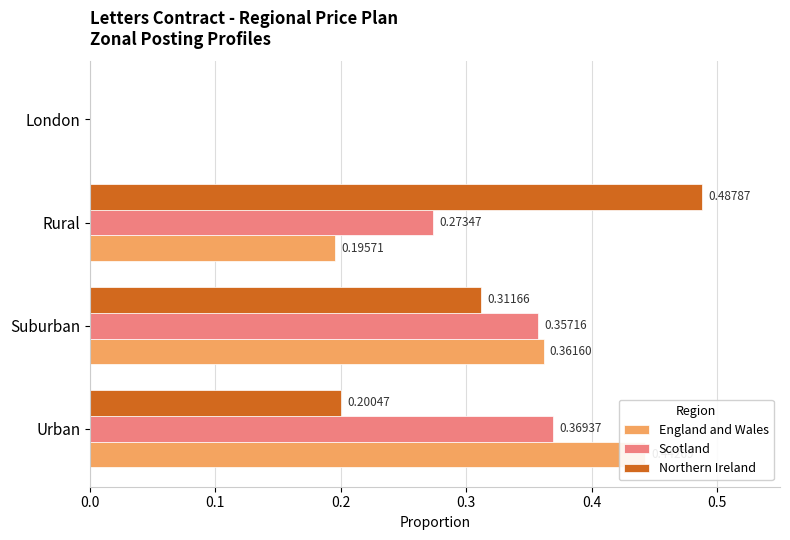

Between 0.0 and 0.1, which series saw the biggest shift?

Northern Ireland